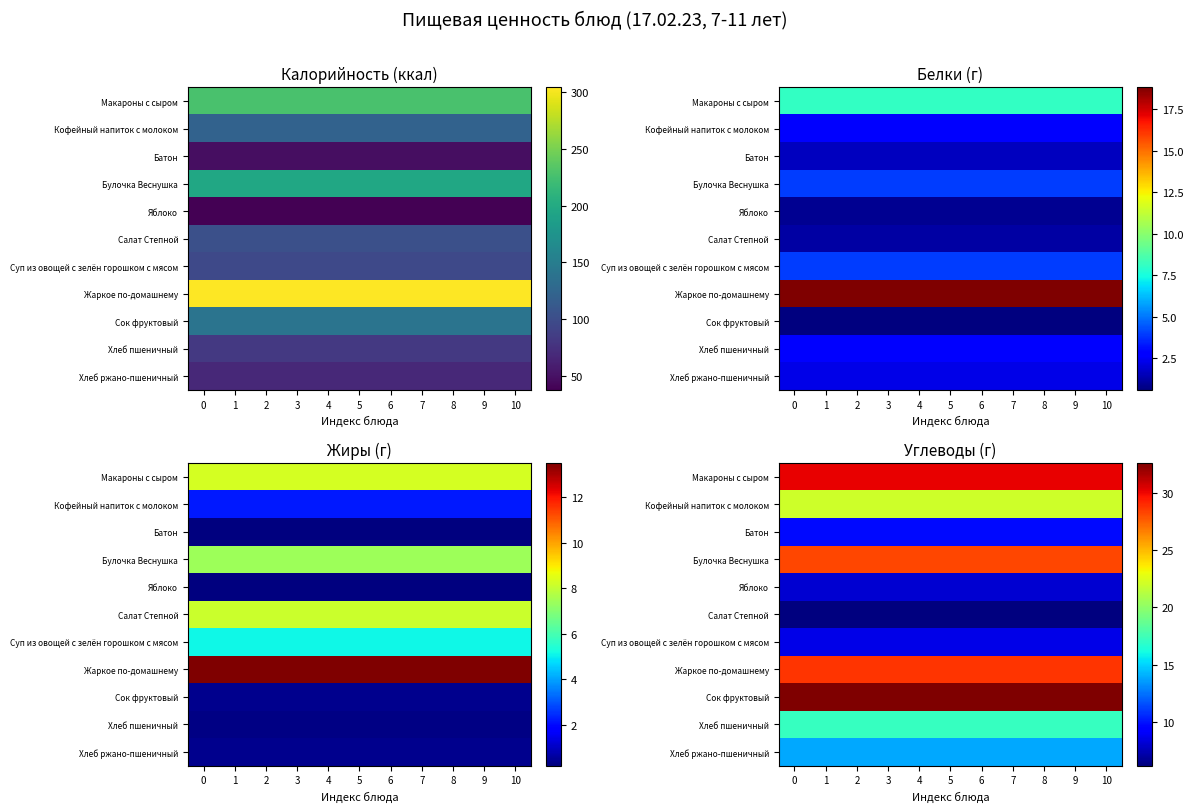

Rank the categories by Макароны с сыром value from lowest to highest.

0, 1, 2, 3, 4, 5, 6, 7, 8, 9, 10